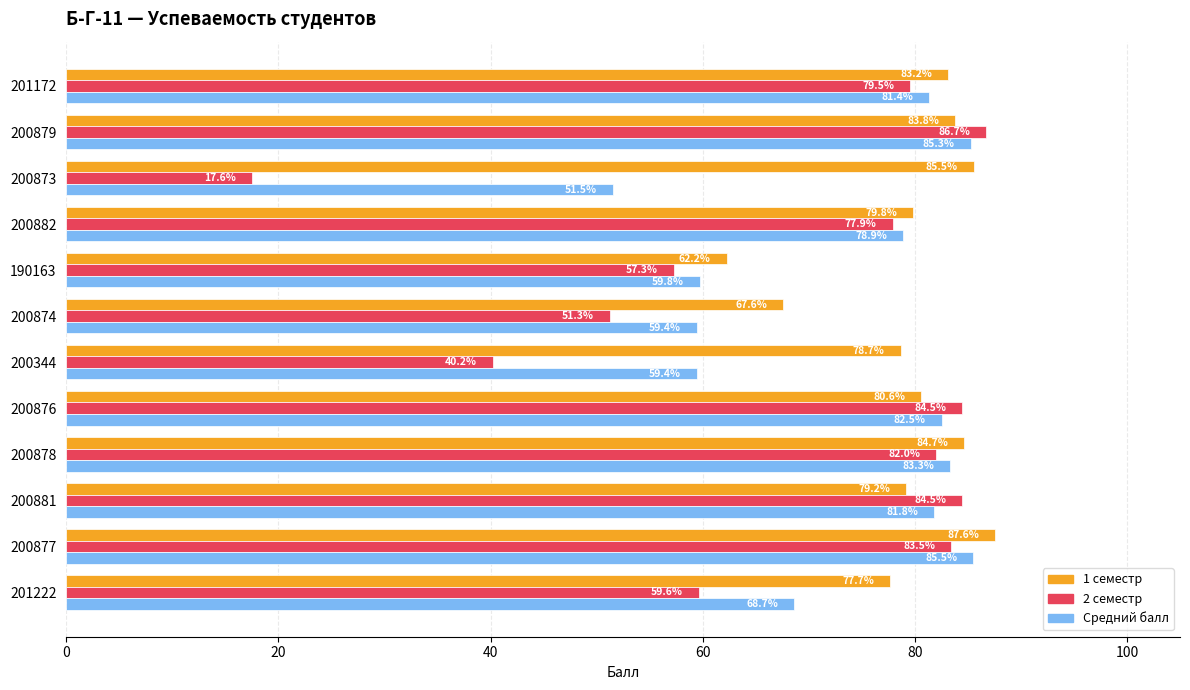

Read the 2 семестр value at 200873.

17.6